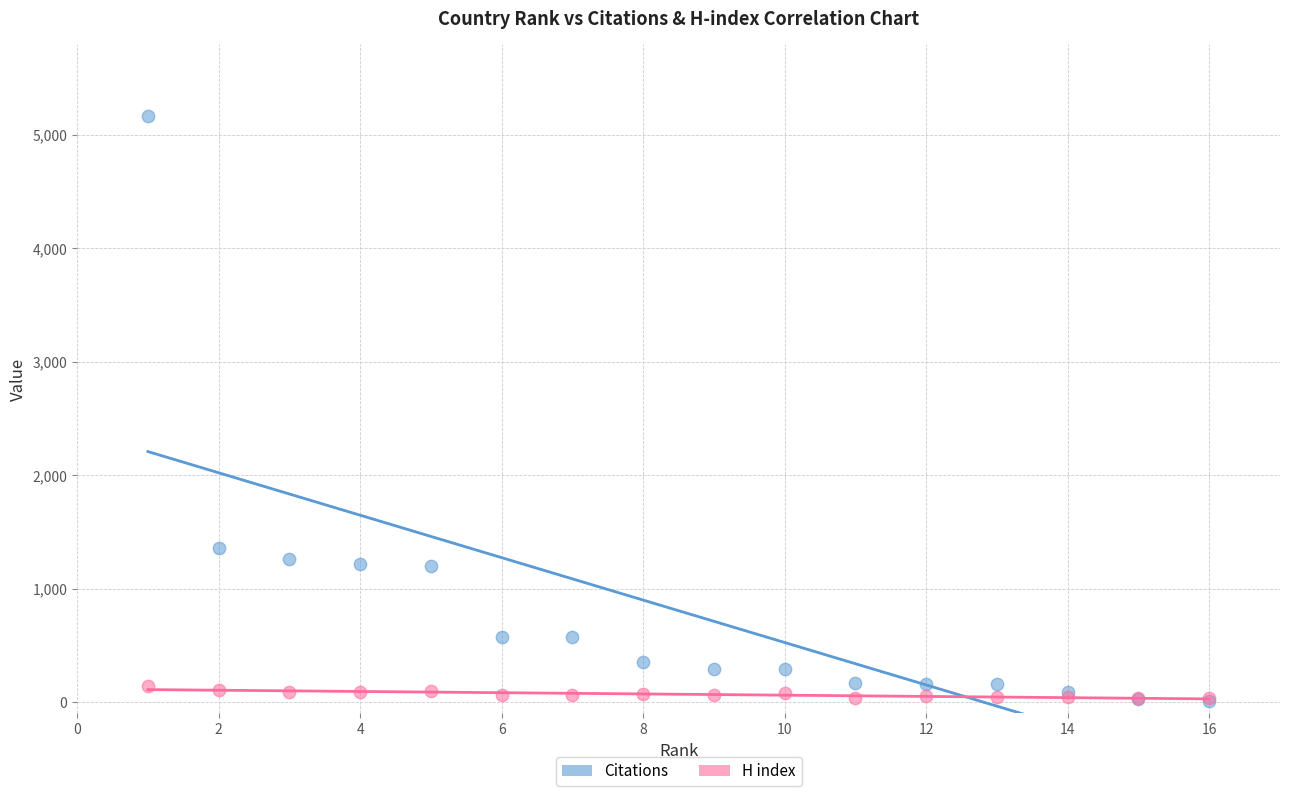

In the Citations series, what Y value is closest to 2588?

1357